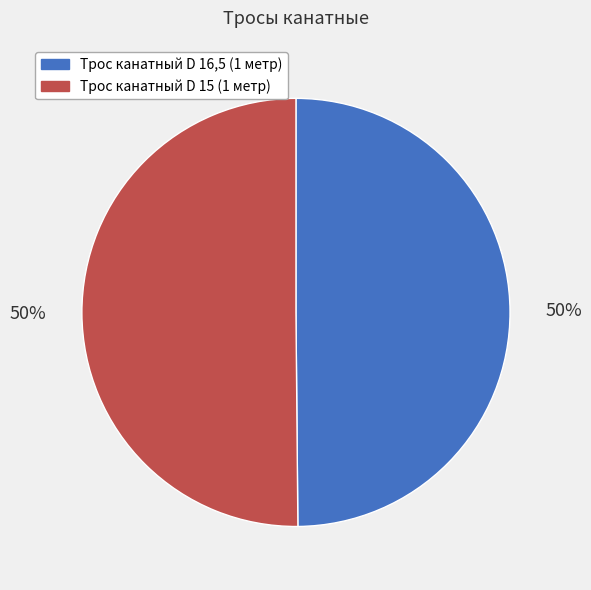

What is the ratio of the value at Трос канатный D 15 (1 метр) to the value at Трос канатный D 16,5 (1 метр)?

1.0